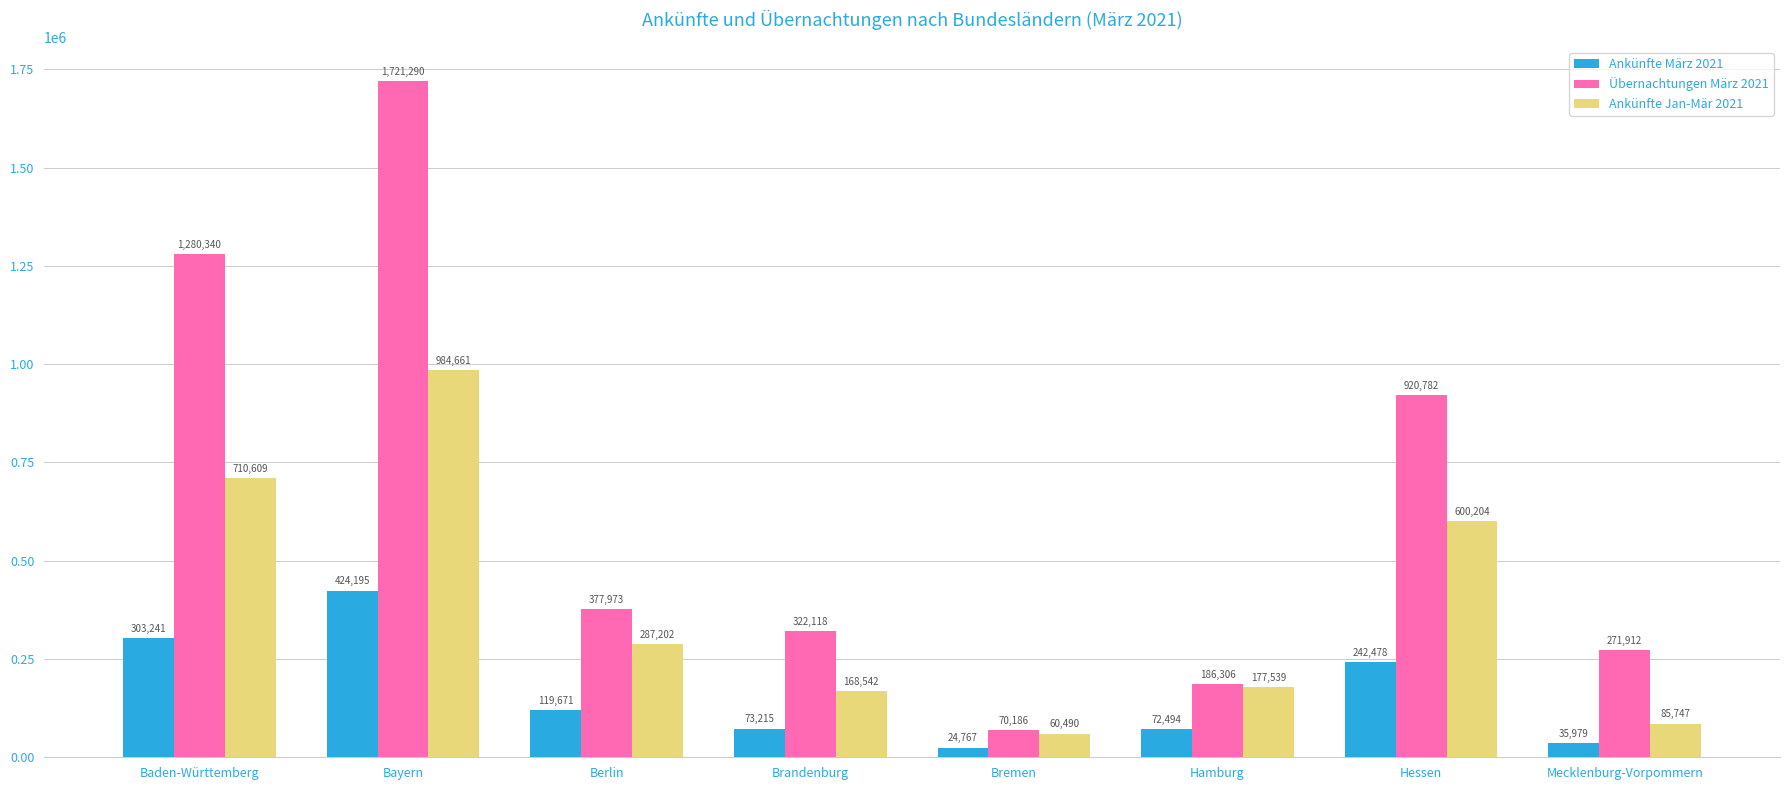

The value of Übernachtungen März 2021 at Hessen is 920782. True or false?

True